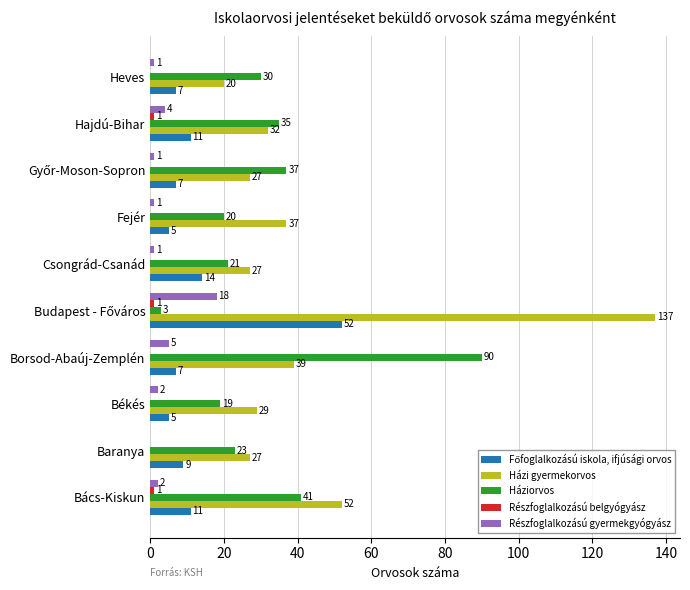

True or false: Háziorvos has a value of 12 at Baranya.

False